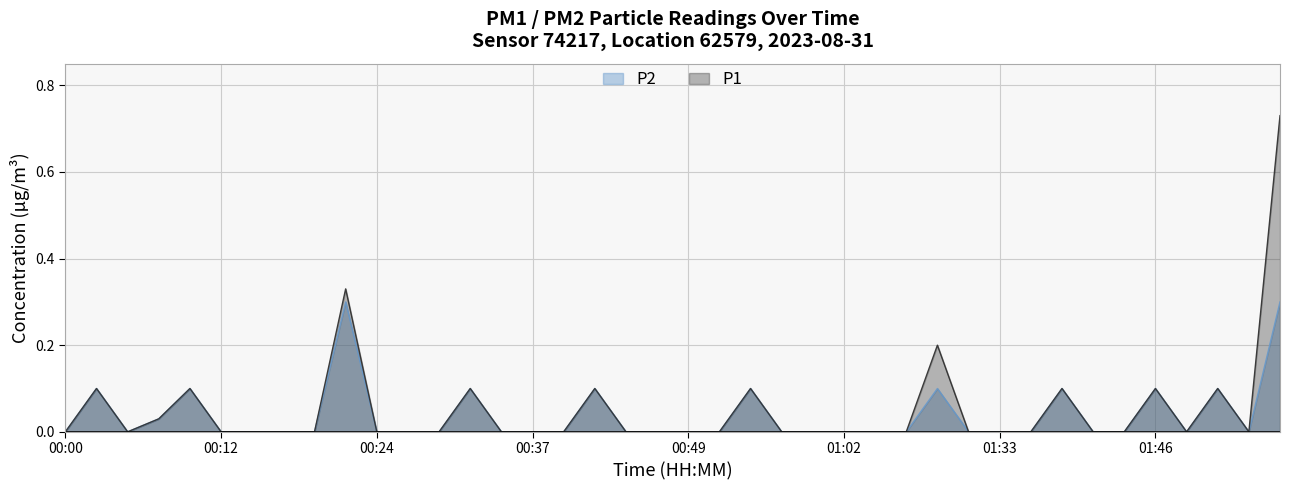

At which category is the sum across all series the highest?

01:56